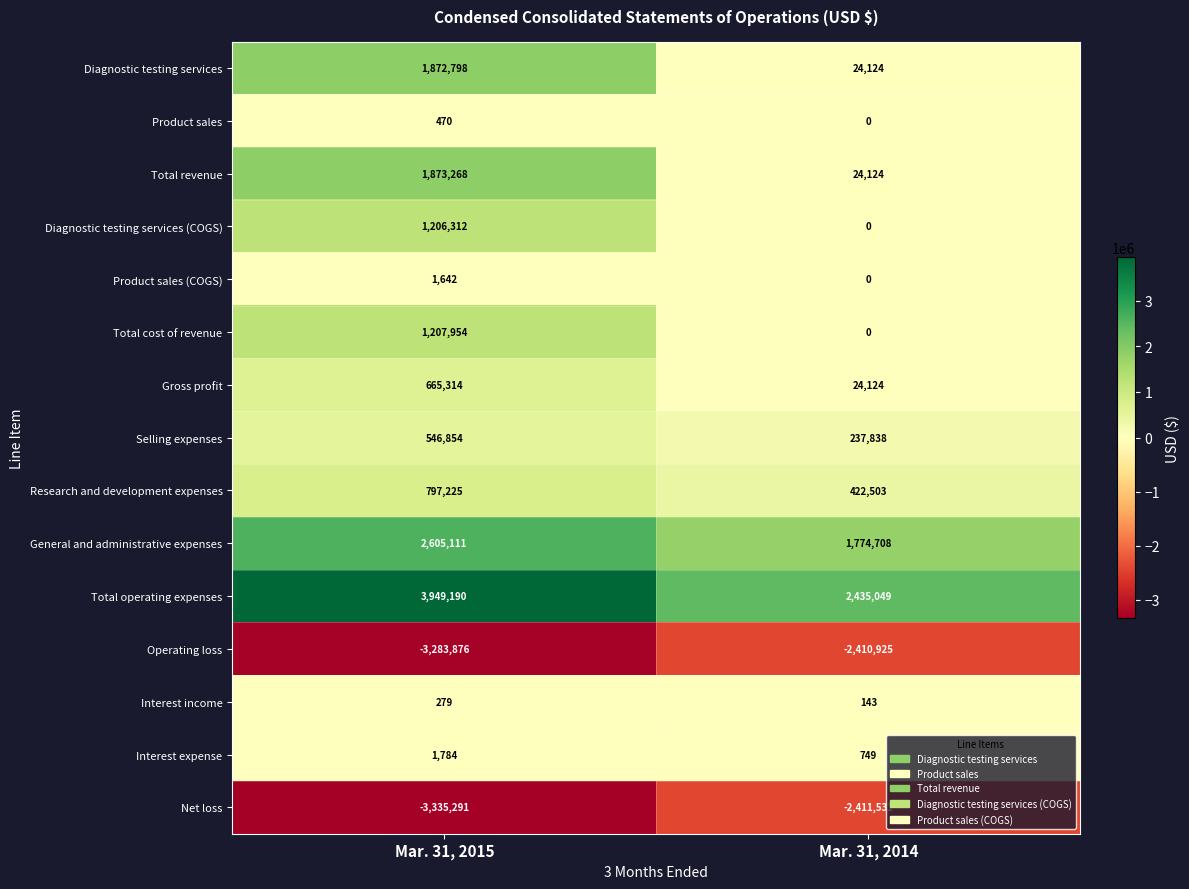

Is it true that Diagnostic testing services equals 24124 at Mar. 31, 2014?

True